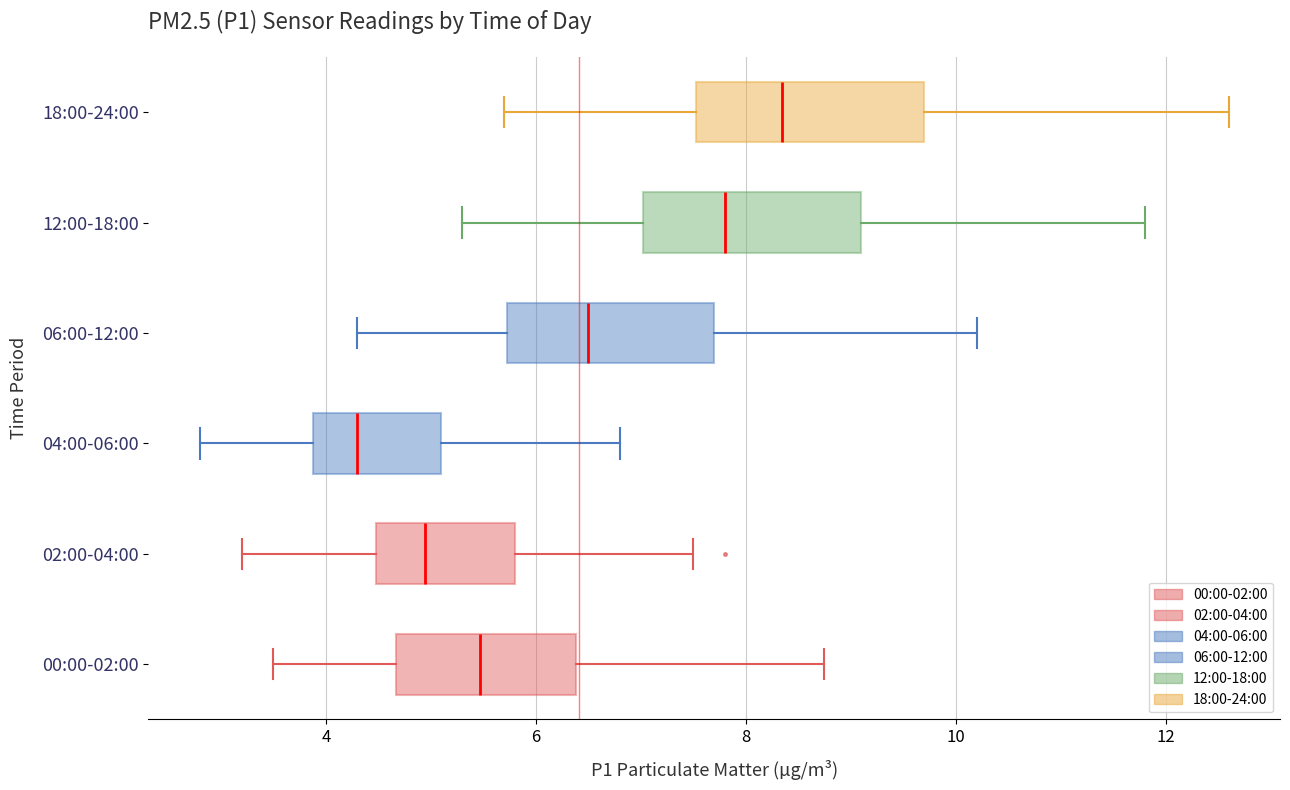

Reading bottom to top, transcribe this box plot: for each box, give where its median line is, the range the box spans, and where its two whiskers end, as read against the x-axis. The values are not printed on the chart, so give them approximately, as read against the axis.

00:00-02:00: median 5.4, box 4.6 to 6.4, whiskers 3.6 to 8.8
02:00-04:00: median 5.0, box 4.4 to 5.8, whiskers 3.2 to 7.6
04:00-06:00: median 4.4, box 3.8 to 5.2, whiskers 2.8 to 6.8
06:00-12:00: median 6.6, box 5.8 to 7.8, whiskers 4.4 to 10.2
12:00-18:00: median 7.8, box 7.0 to 9.2, whiskers 5.4 to 11.8
18:00-24:00: median 8.4, box 7.6 to 9.8, whiskers 5.8 to 12.6